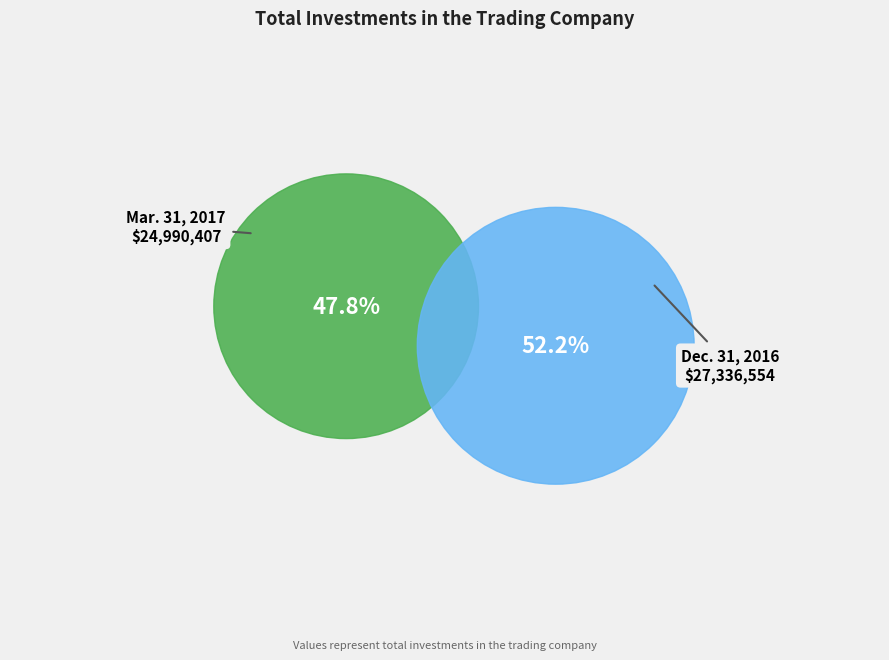

Rank the categories by value from highest to lowest.

Dec. 31, 2016, Mar. 31, 2017